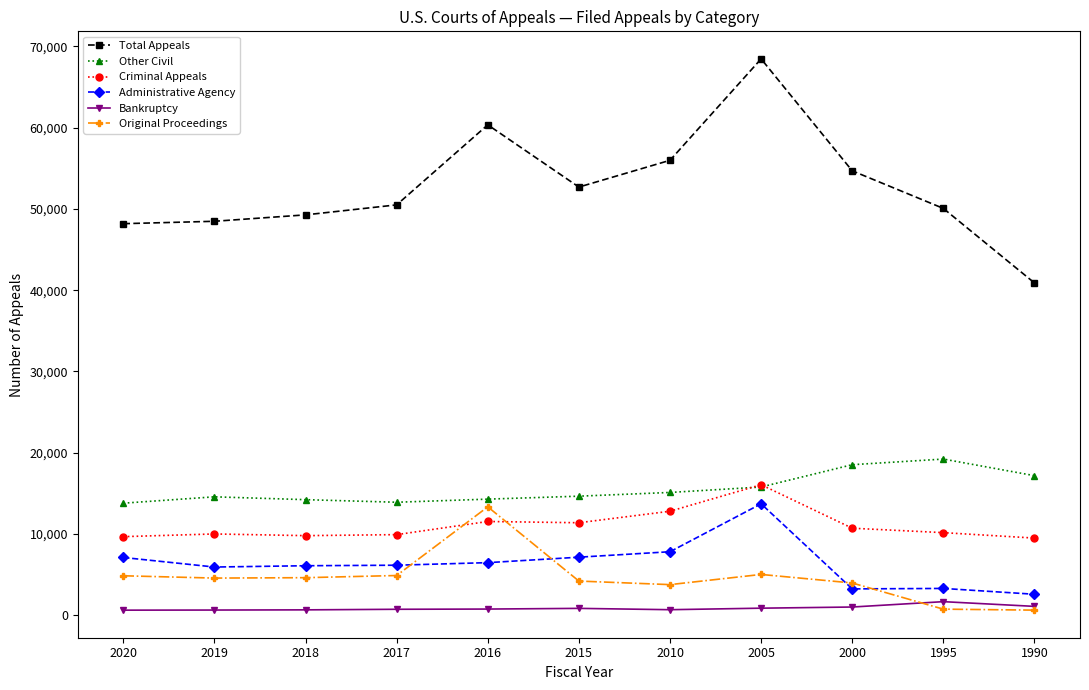

How many intersections are there between Original Proceedings and Administrative Agency?

4